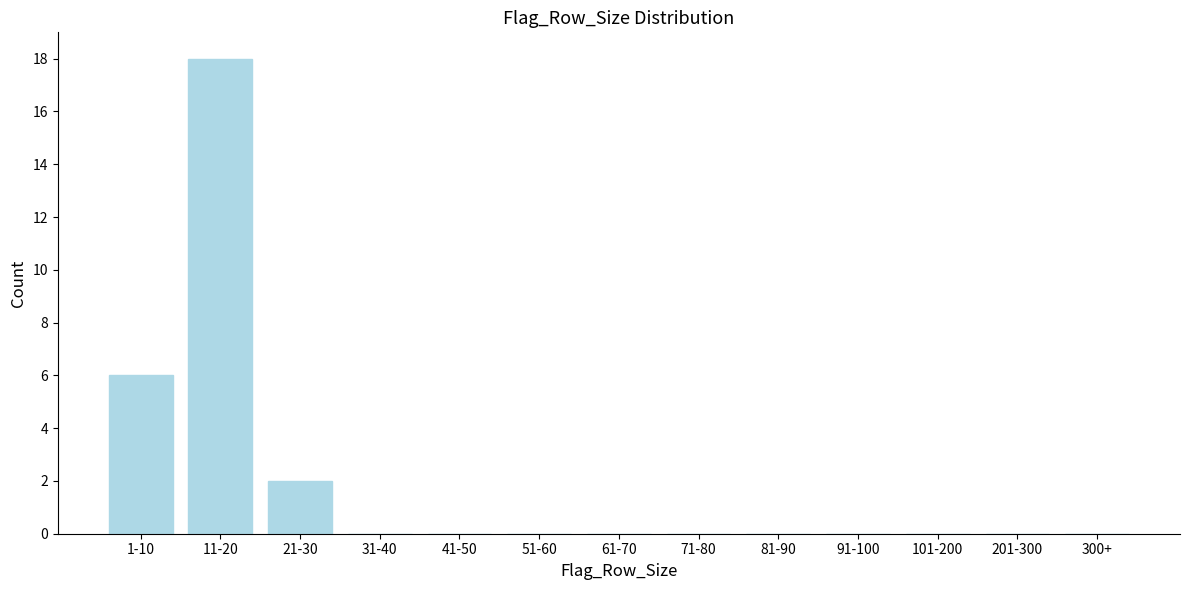

Reading left to right, extract all data points from this chart.

1-10=6	11-20=18	21-30=2	31-40=0	41-50=0	51-60=0	61-70=0	71-80=0	81-90=0	91-100=0	101-200=0	201-300=0	300+=0